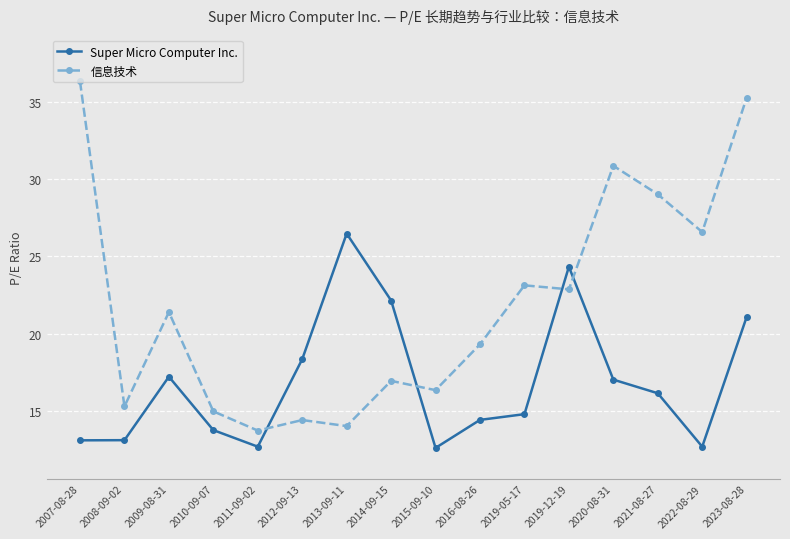

Which series has the widest spread of values?

信息技术